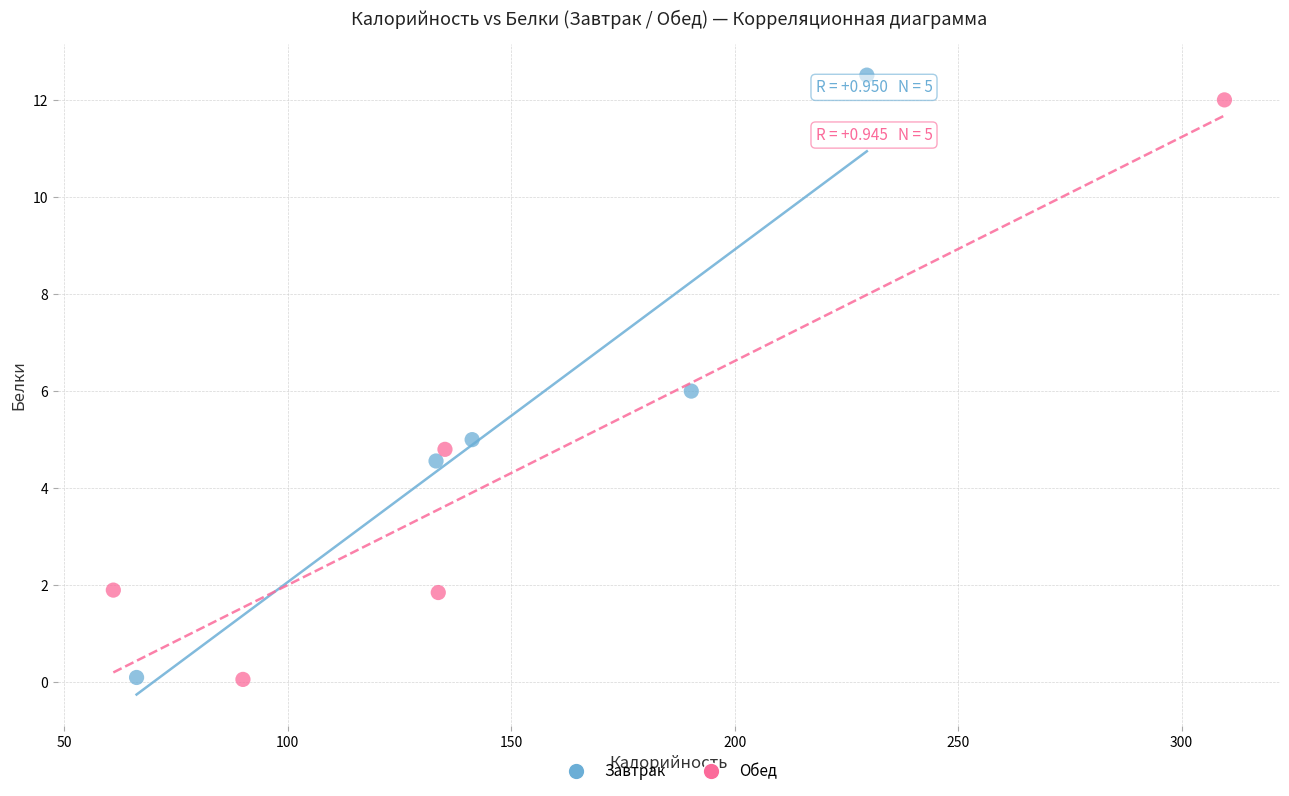

What are all the series names shown in the legend?

Завтрак, Обед